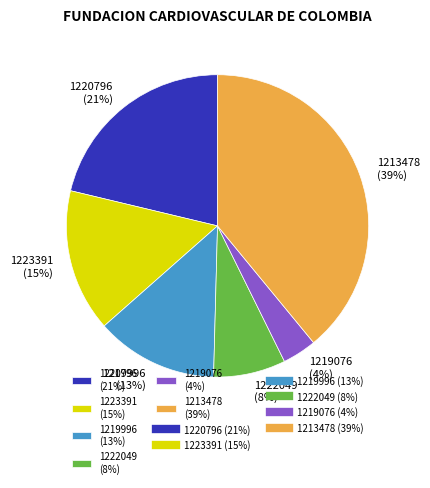

The 1223391 slice represents 15% of the pie. True or false?

True